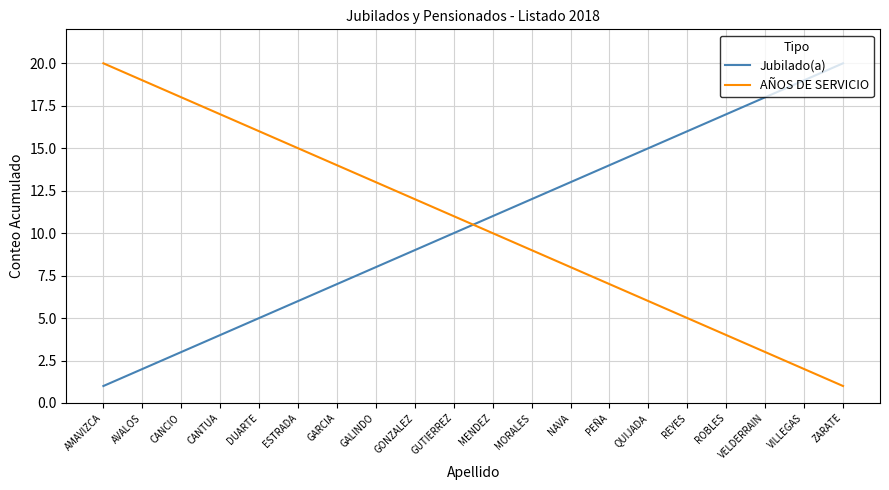

What position from the right is ROBLES?

4